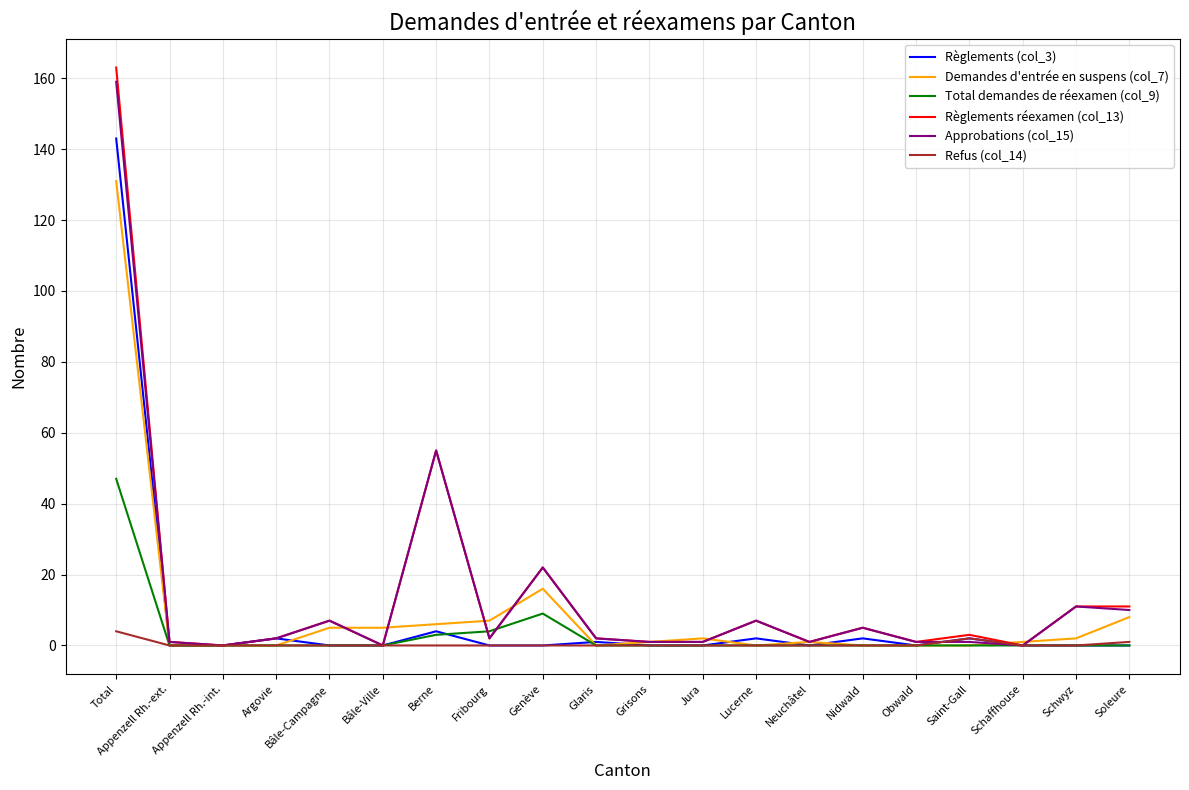

What is the average value of the Demandes d'entrée en suspens (col_7) series?

9